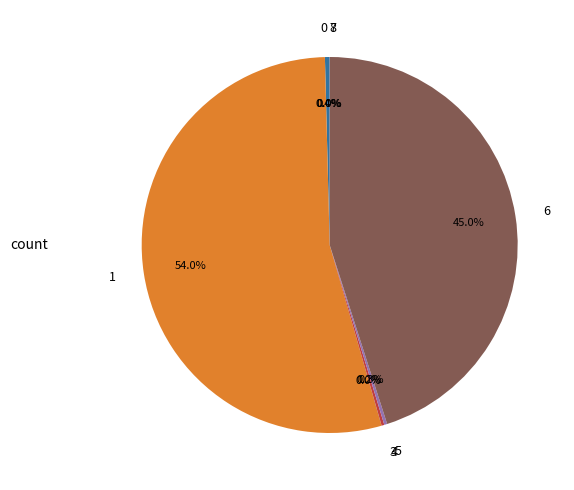

Does 1 represent more than half of the total?

Yes